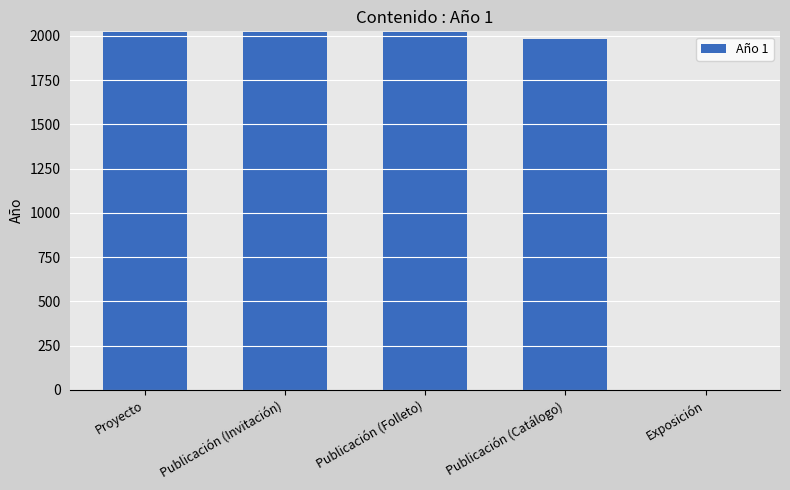

What is the sum of all values?

8038